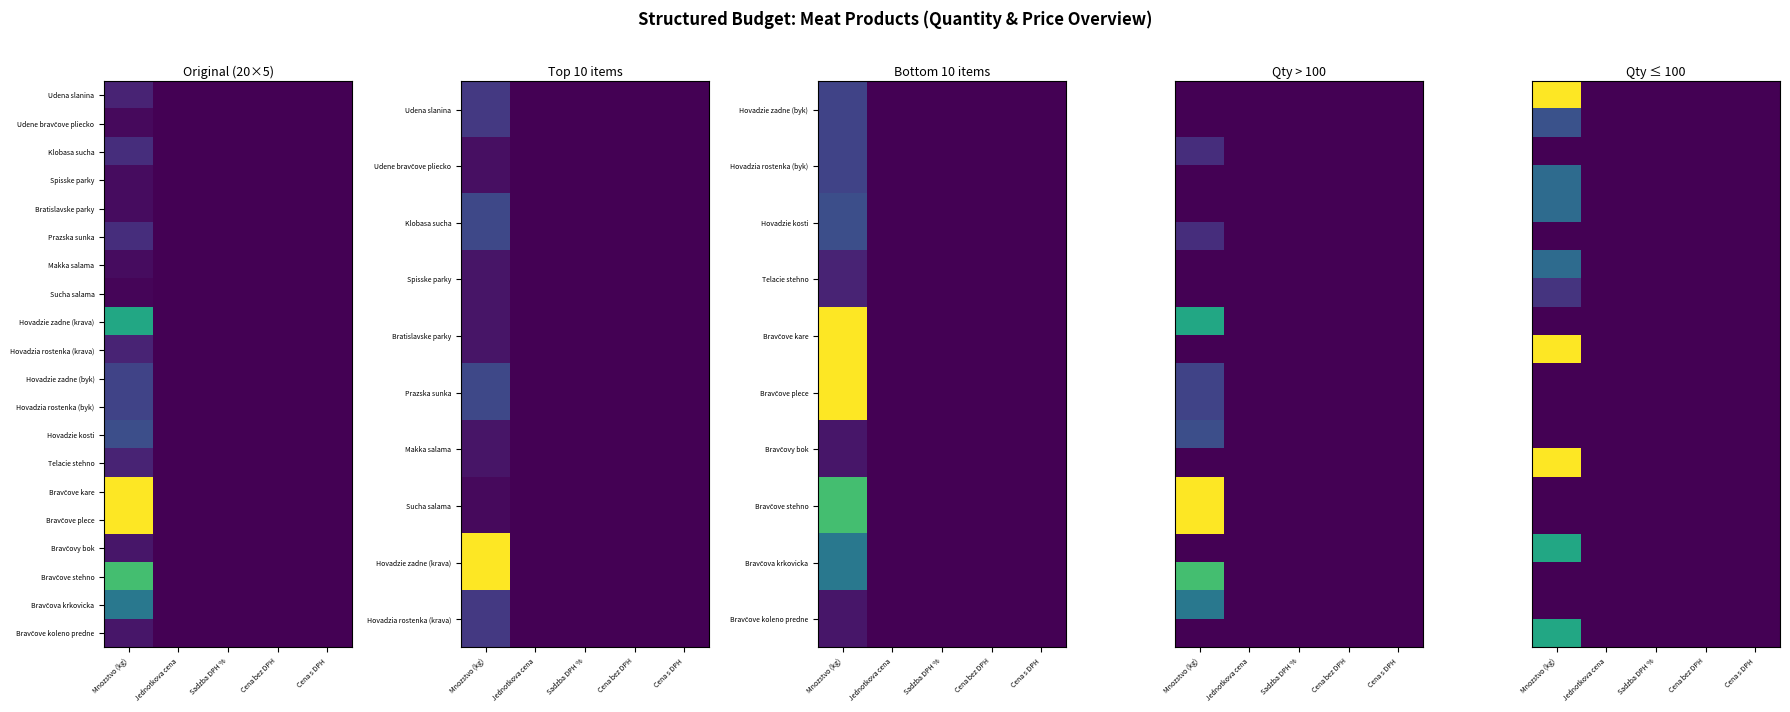

The value of Bravčova krkovicka at Mnozstvo (kg) is 0. True or false?

True